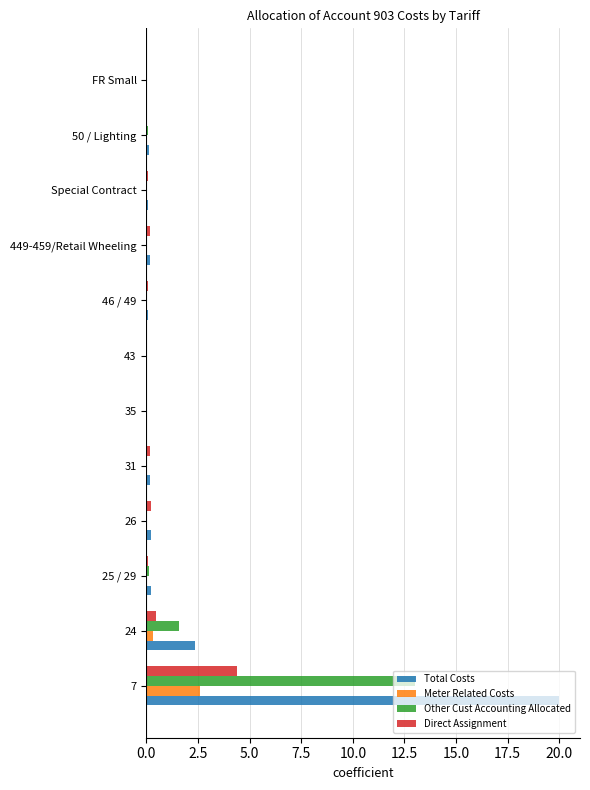

At which category is the sum across all series the highest?

7